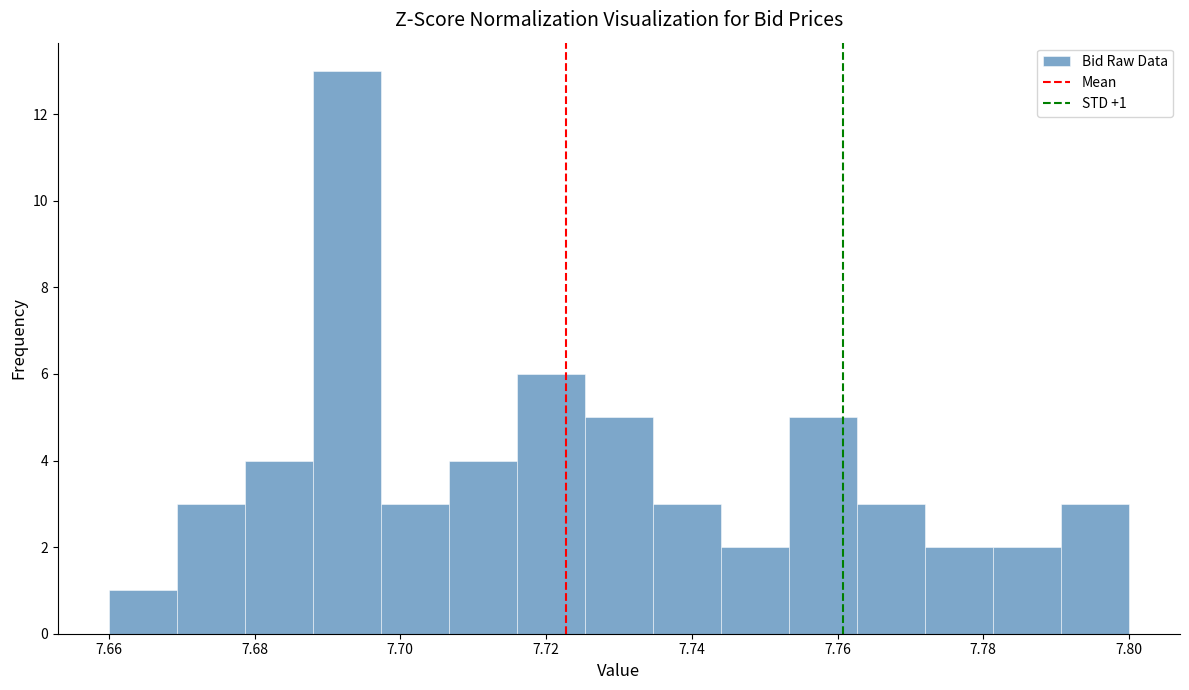

Over which range of the x-axis is the bar tallest?

7.688 to 7.698